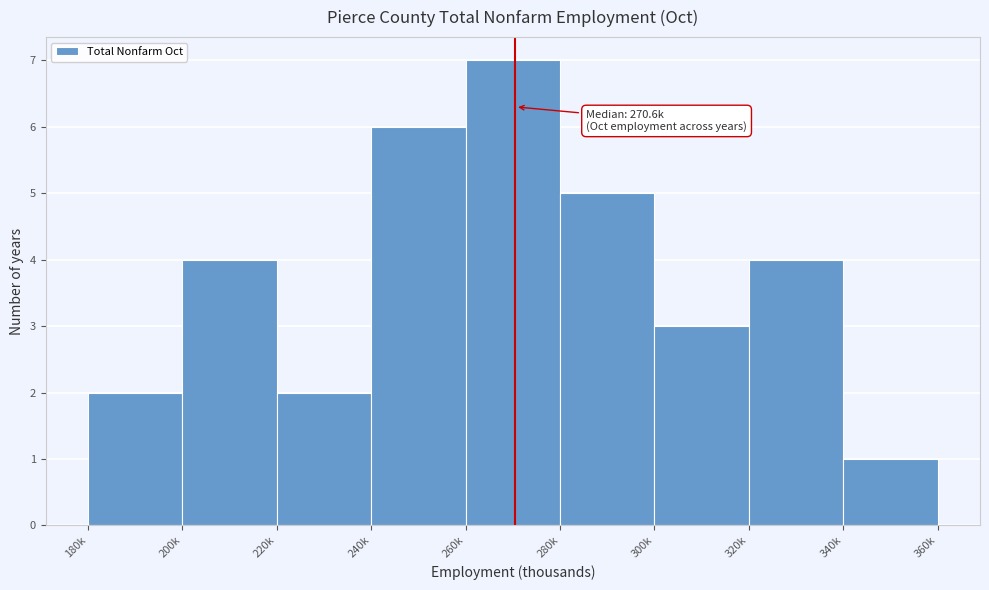

Reading right to left, list all the values displayed in this chart.

1	4	3	5	7	6	2	4	2